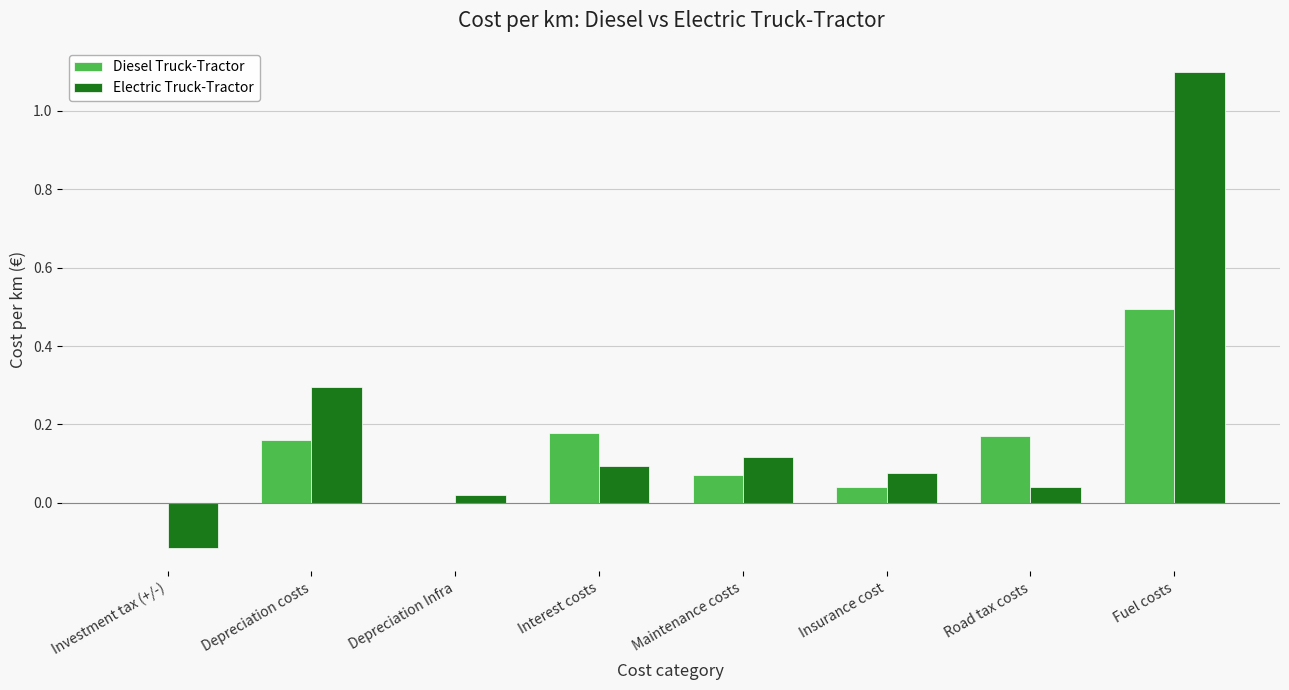

Is the value of Diesel Truck-Tractor at Depreciation Infra greater than the value of Electric Truck-Tractor at Insurance cost?

No